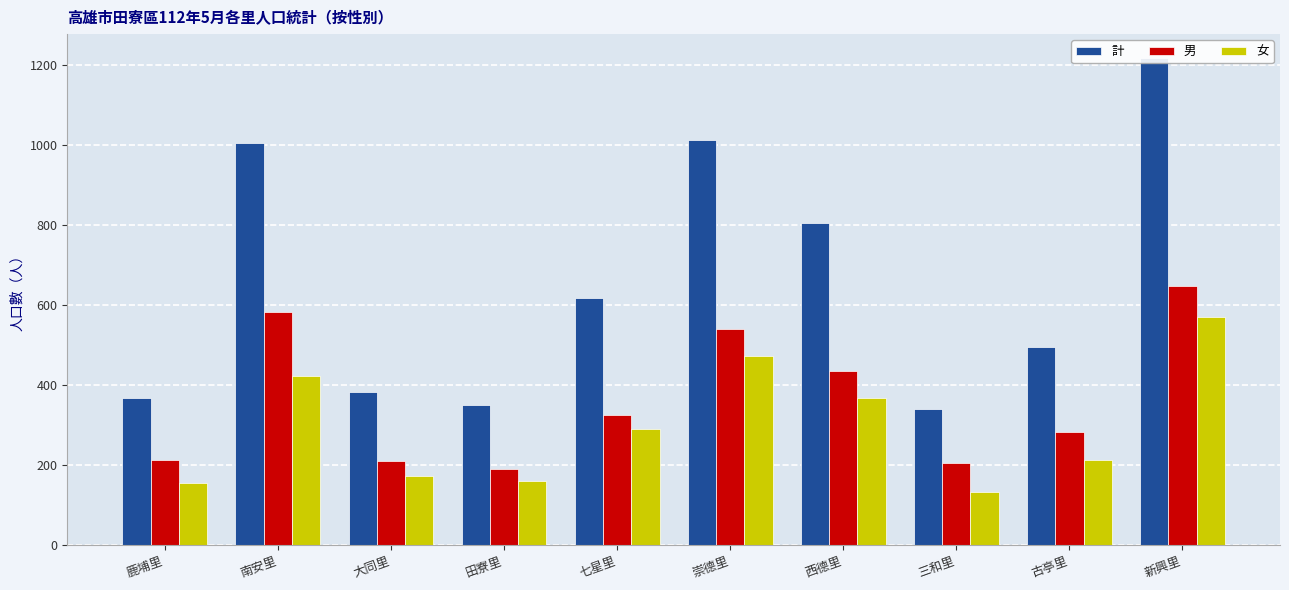

What is the total value across all series at 大同里?

766